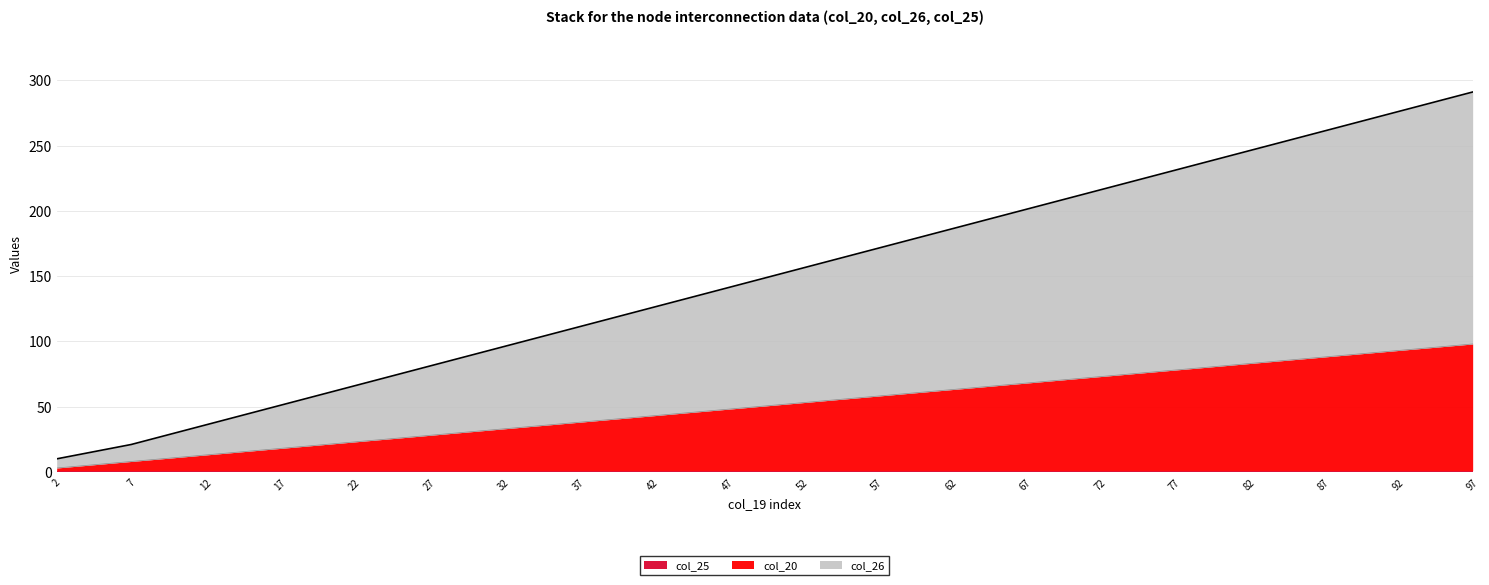

Rank the series by their maximum value, from lowest to highest.

col_20, col_26